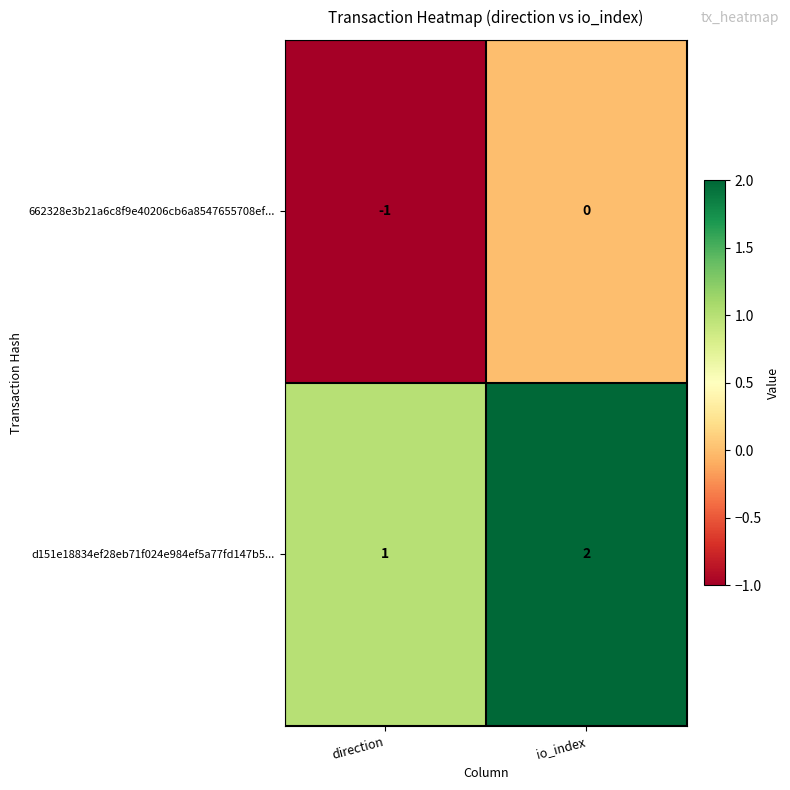

Is it true that d151e18834ef28eb71f024e984ef5a77fd147b5... equals 1 at direction?

True